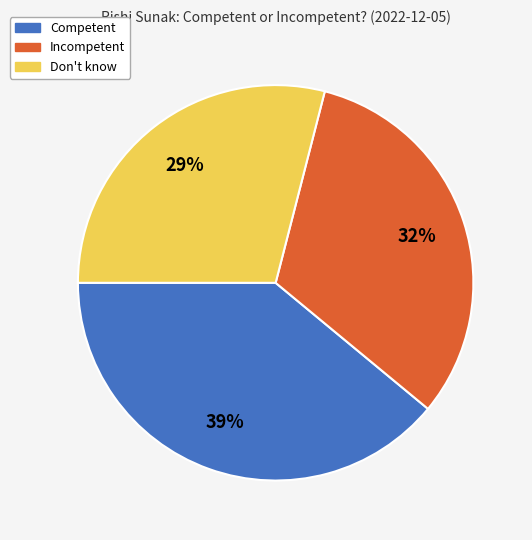

To the nearest percent, what is the difference between the Competent and Don't know slice percentages?

10%